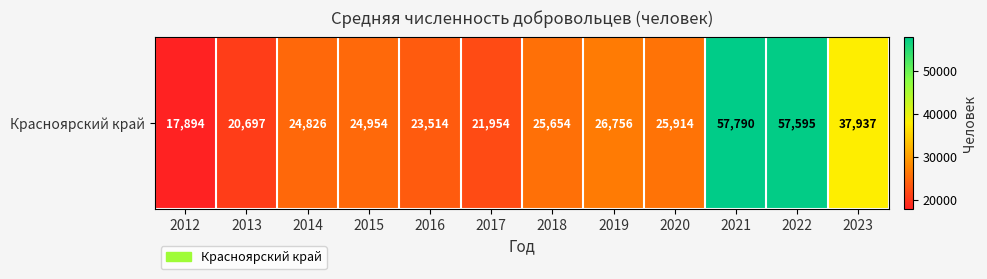

What is the maximum value shown in the chart?

57790